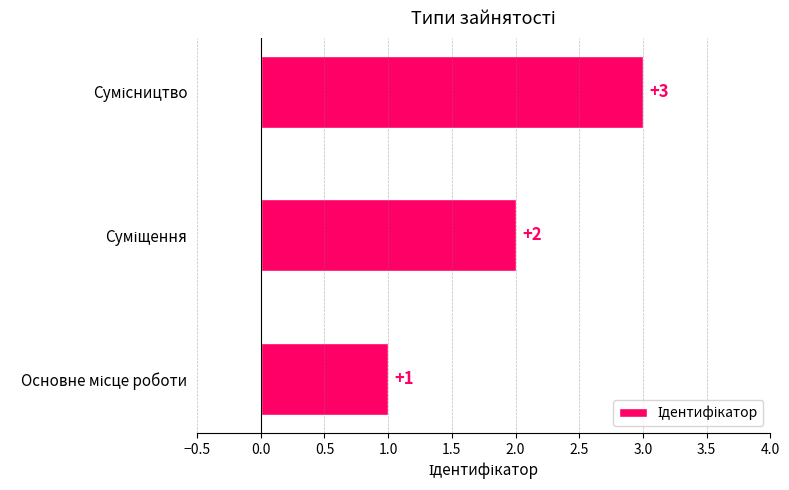

What is the greatest value displayed?

3